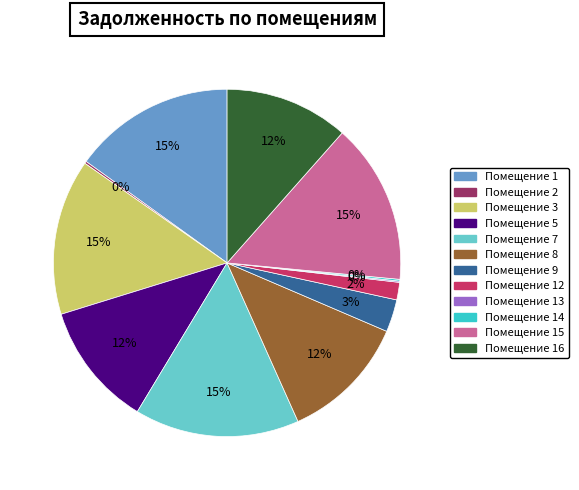

Does Помещение 15 account for over 50% of the chart?

No